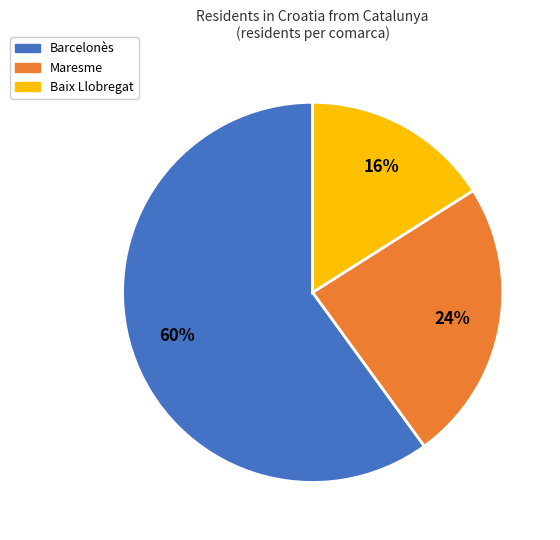

Is there any slice that represents more than half of the pie?

Yes